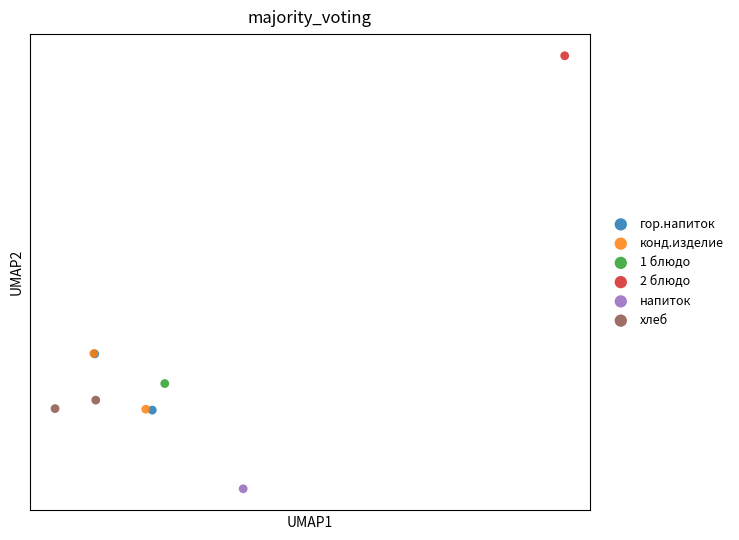

What are all the series names shown in the legend?

гор.напиток, конд.изделие, 1 блюдо, 2 блюдо, напиток, хлеб